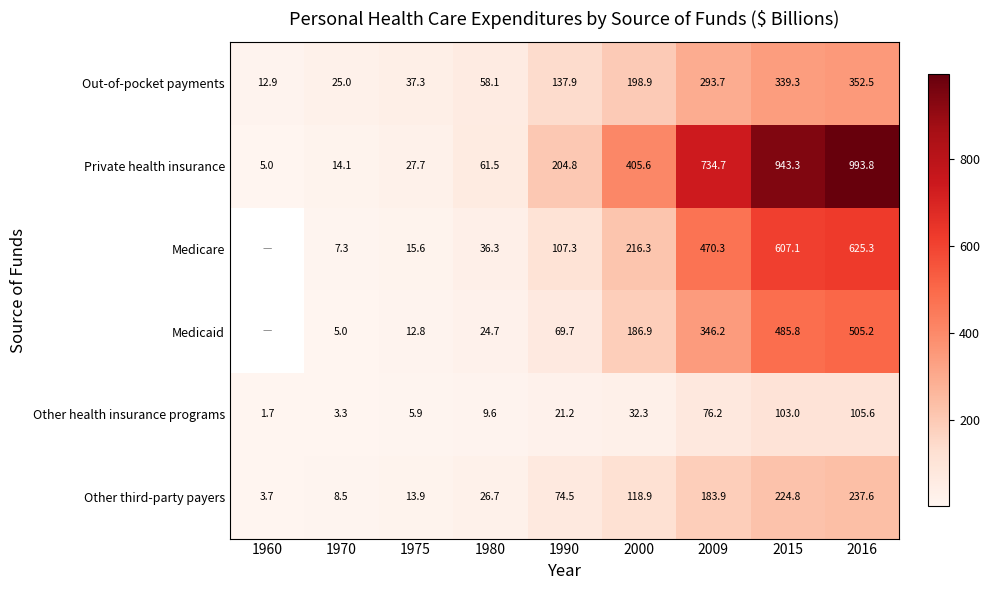

The value of Private health insurance at 1980 is 34.0. True or false?

False